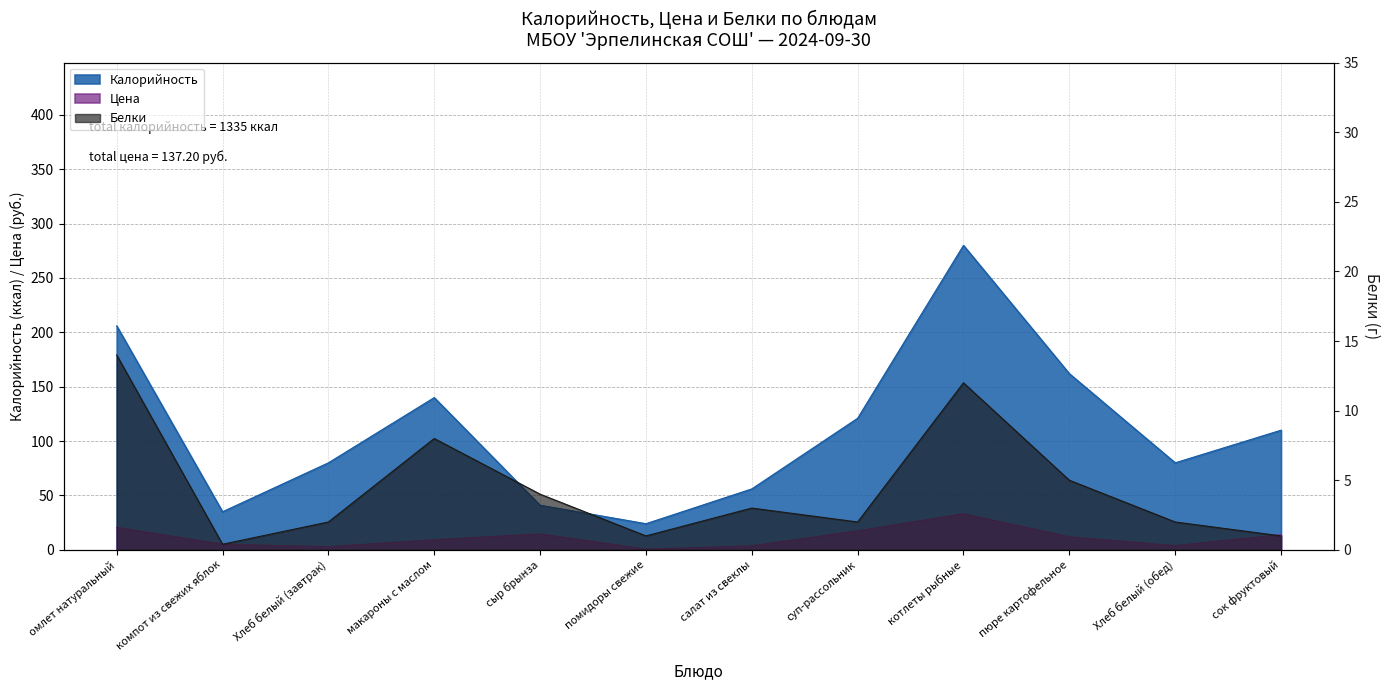

Reading left to right, what are all the values shown in this chart?

Калорийность: 206.0	35.0	80.0	140.0	41.0	24.0	56.0	121.0	280.0	162.0	80.0	110.0
Цена: 20.6	5.2	2.9	9.3	14.6	0.6	3.7	17.5	33.1	11.9	3.8	14.0
Белки: 14.0	0.4	2.0	8.0	4.0	1.0	3.0	2.0	12.0	5.0	2.0	1.0